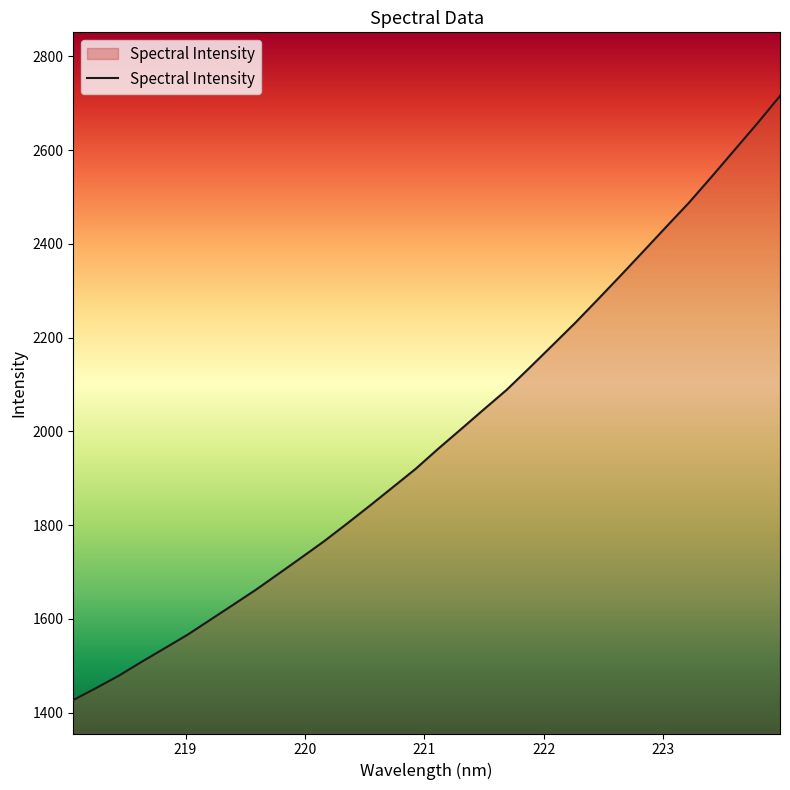

What is the maximum value shown in the chart?

2715.6